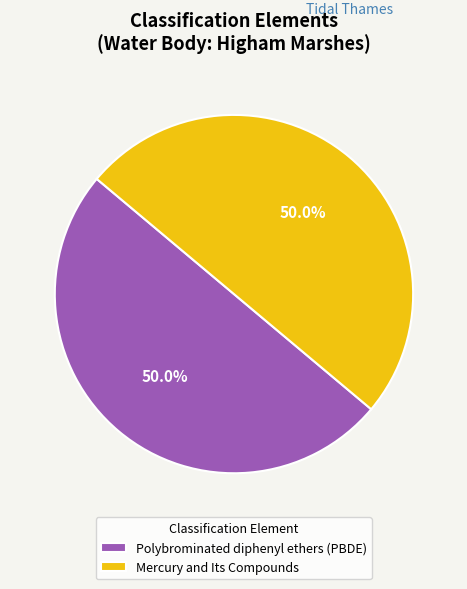

What is the ratio of the value at Polybrominated diphenyl ethers (PBDE) to the value at Mercury and Its Compounds?

1.0